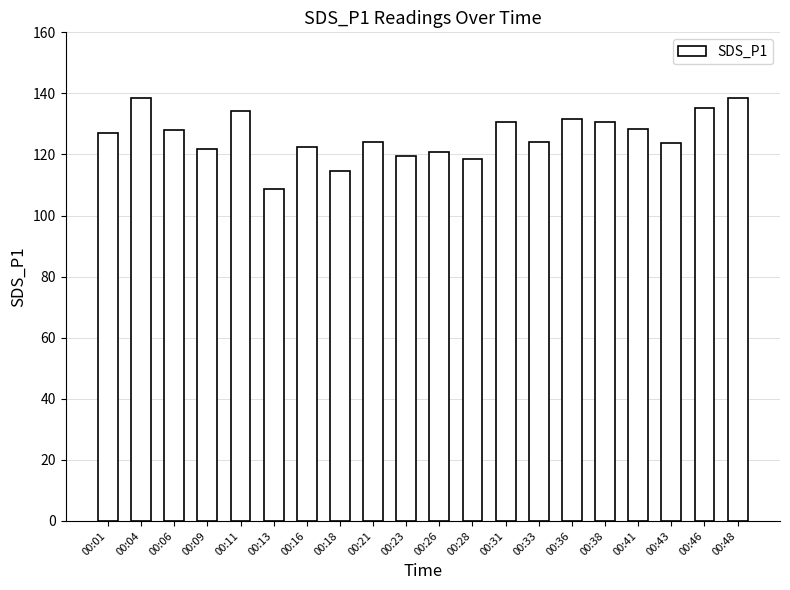

Which label corresponds to the smallest value in the chart?

00:13